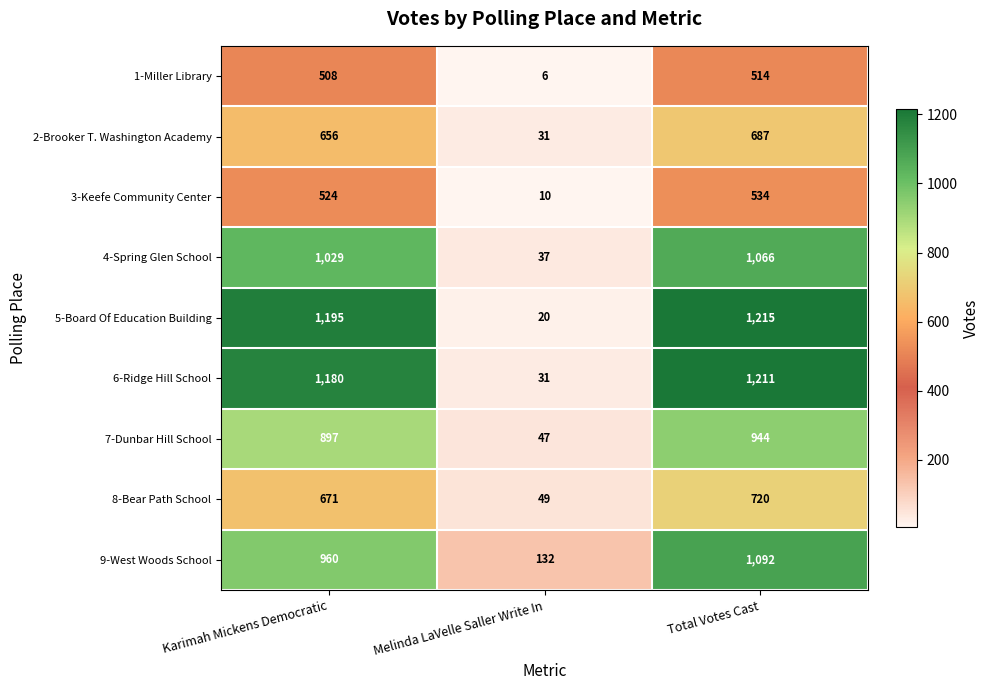

Rank the categories by 1-Miller Library value from highest to lowest.

Total Votes Cast, Karimah Mickens Democratic, Melinda LaVelle Saller Write In